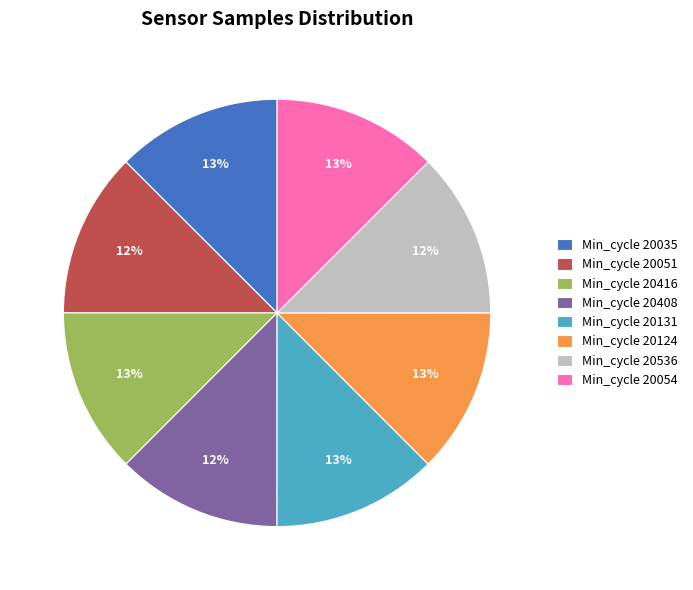

Approximately how many times larger is the value at Min_cycle 20416 compared to Min_cycle 20035?

1.0